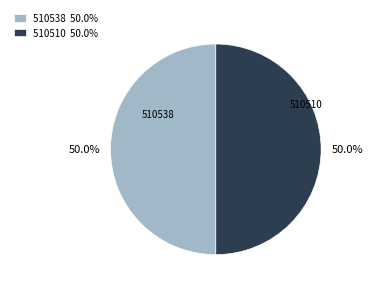

To the nearest percent, what is the combined percentage of 510510 and 510538?

100%